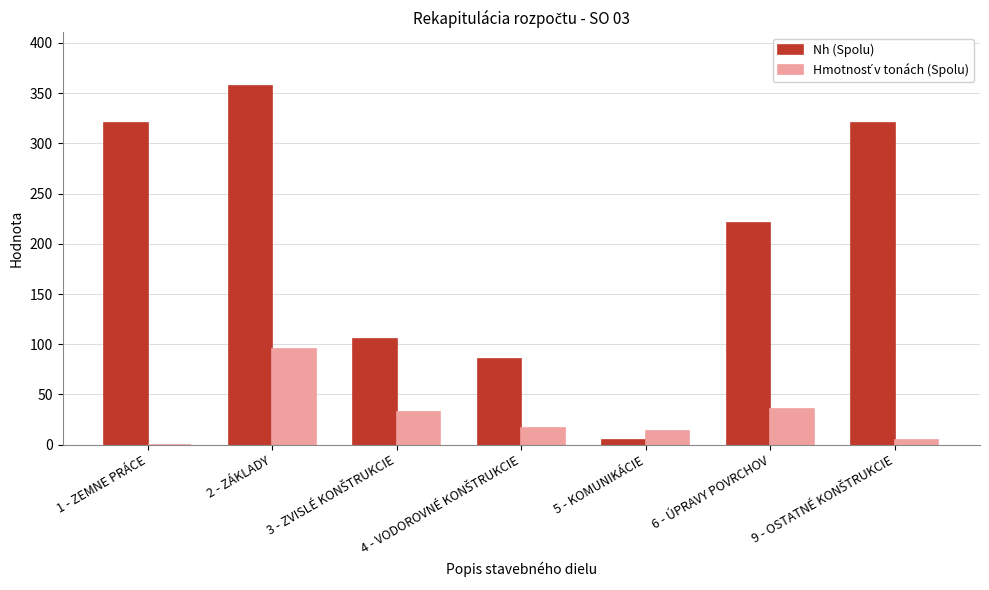

What is the total value across all series at 6 - ÚPRAVY POVRCHOV?

255.7